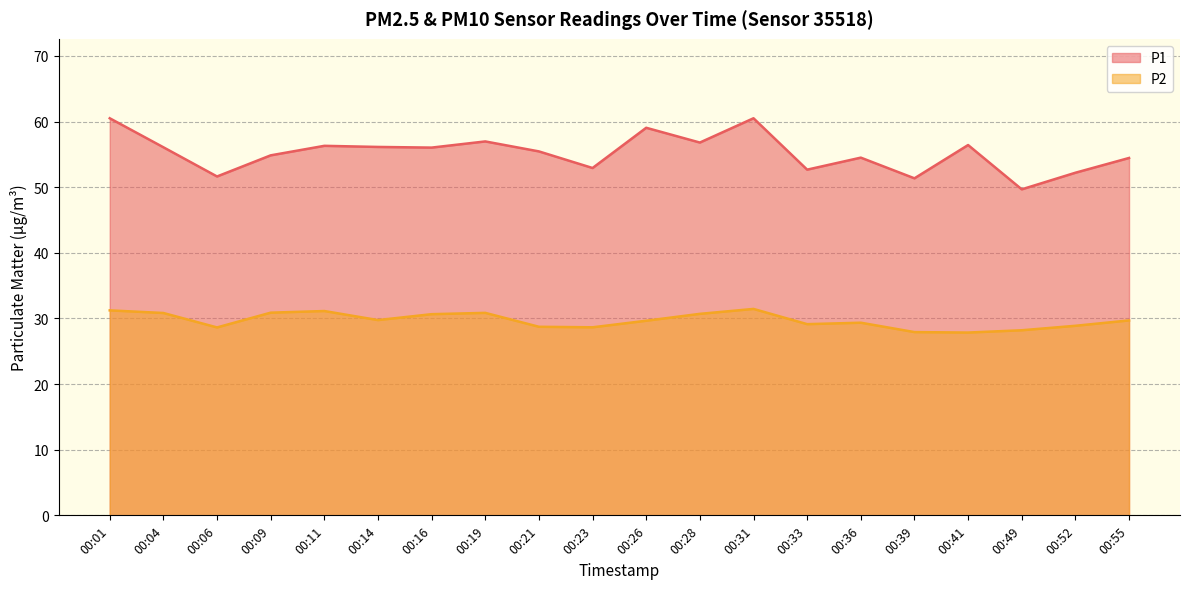

Rank the categories by P1 value from highest to lowest.

00:01, 00:31, 00:26, 00:19, 00:28, 00:41, 00:11, 00:14, 00:04, 00:16, 00:21, 00:09, 00:36, 00:55, 00:23, 00:33, 00:52, 00:06, 00:39, 00:49